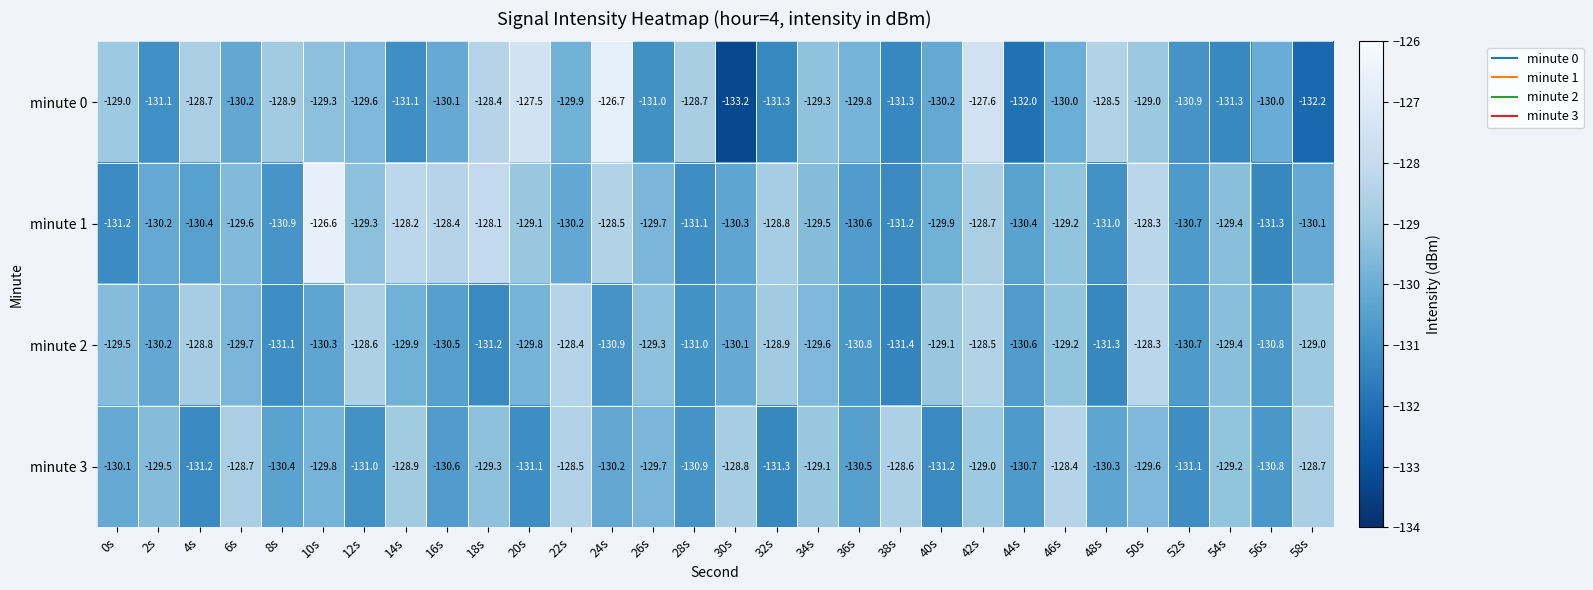

What is the lowest value of the minute 0 series?

-133.2